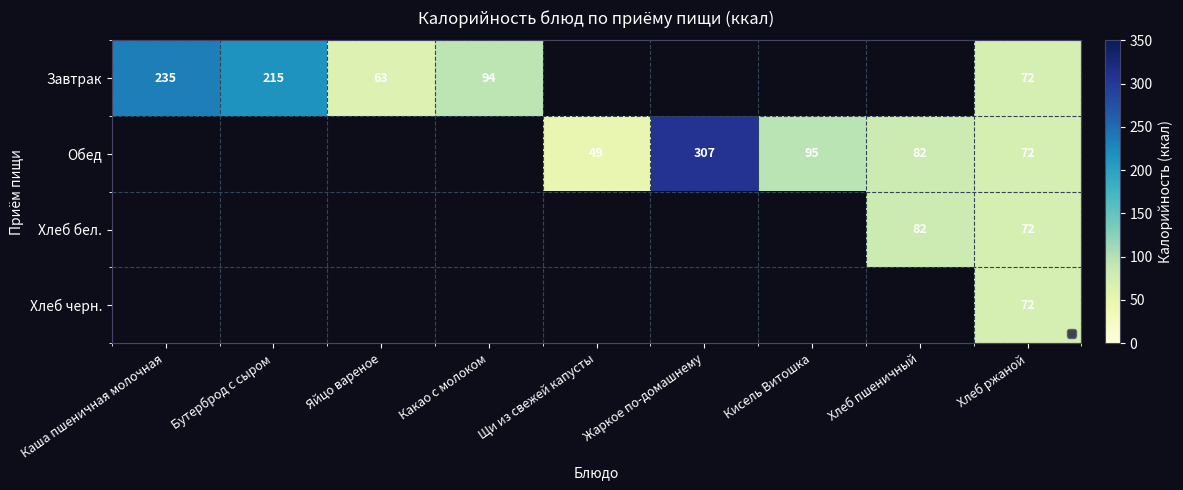

True or false: Обед has a value of 307 at Жаркое по-домашнему.

True